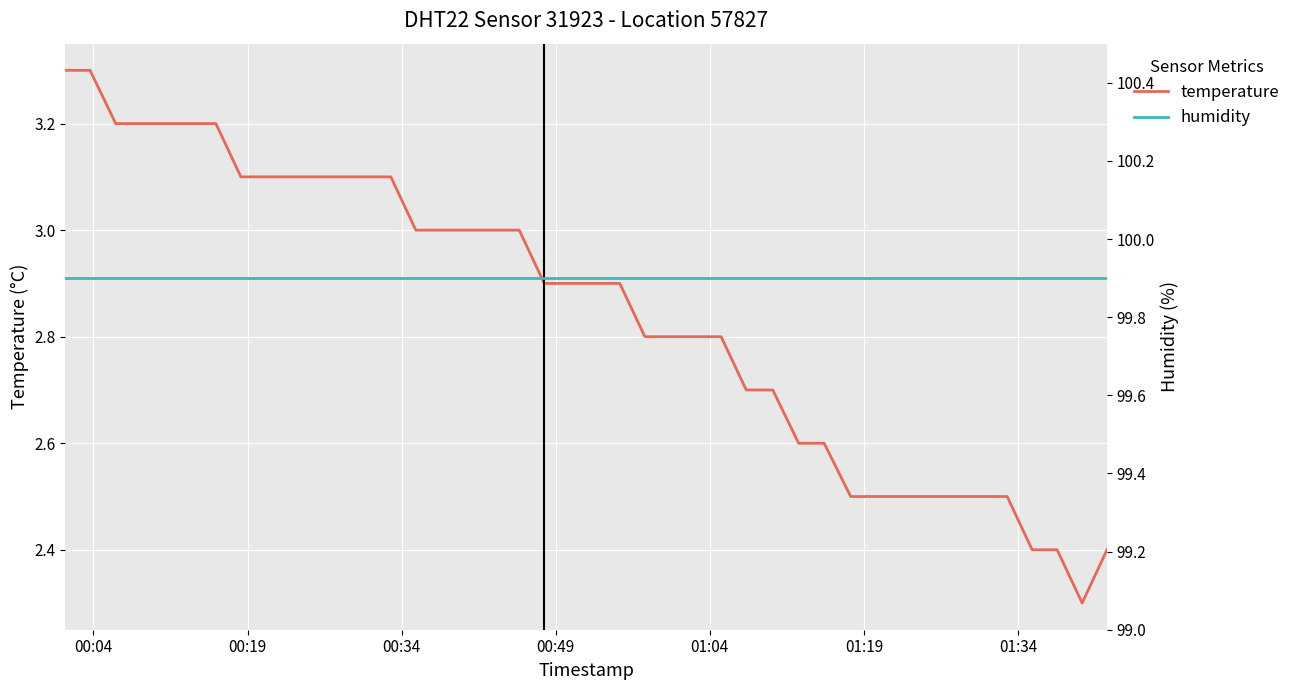

What is the highest value of the temperature series?

3.3